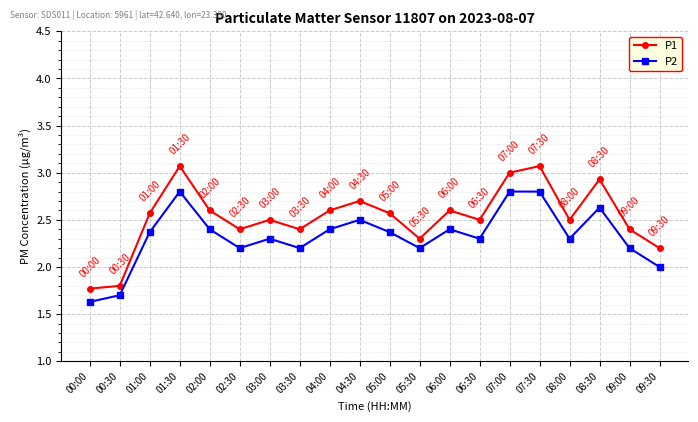

What is the difference between the P1 values at 07:30 and 01:00?

0.5